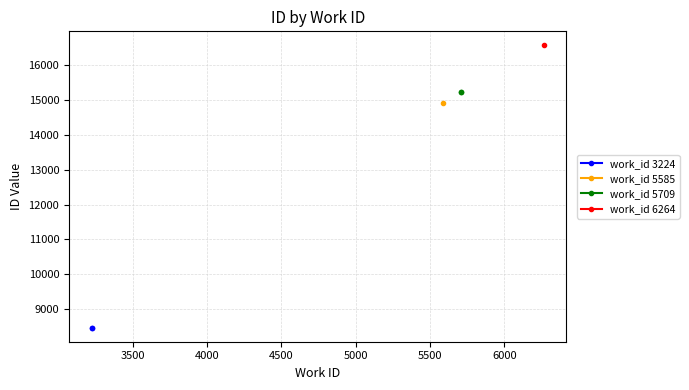

Which series has the largest range (max minus min)?

work_id 3224